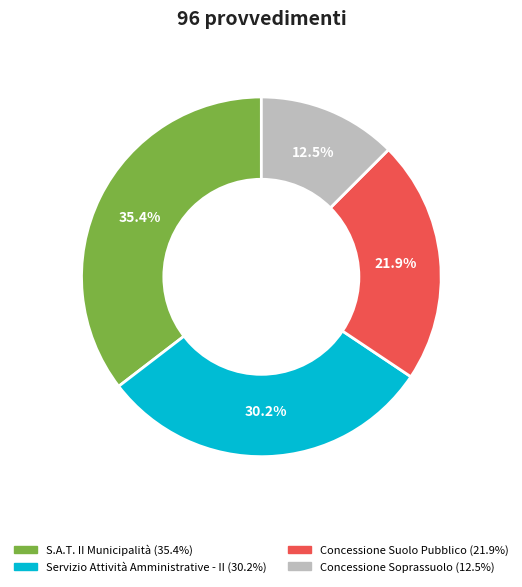

What percentage is NOT represented by Concessione Soprassuolo?

87.5%